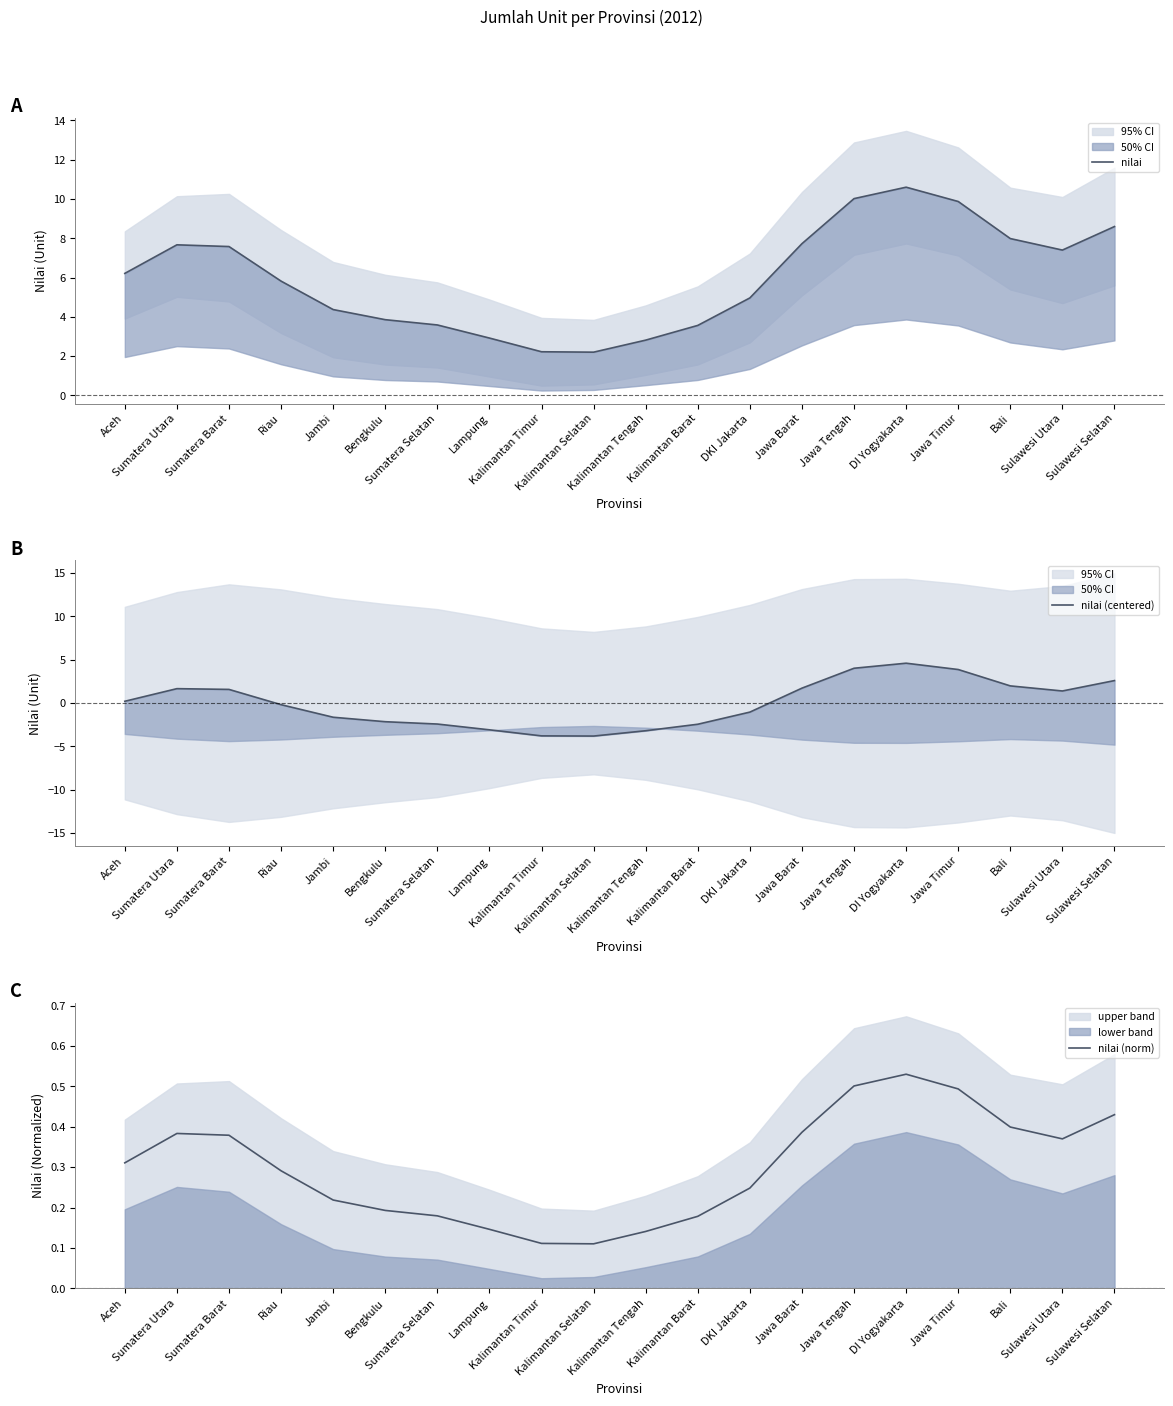

Is it true that nilai (norm) equals 0.1 at Lampung?

True